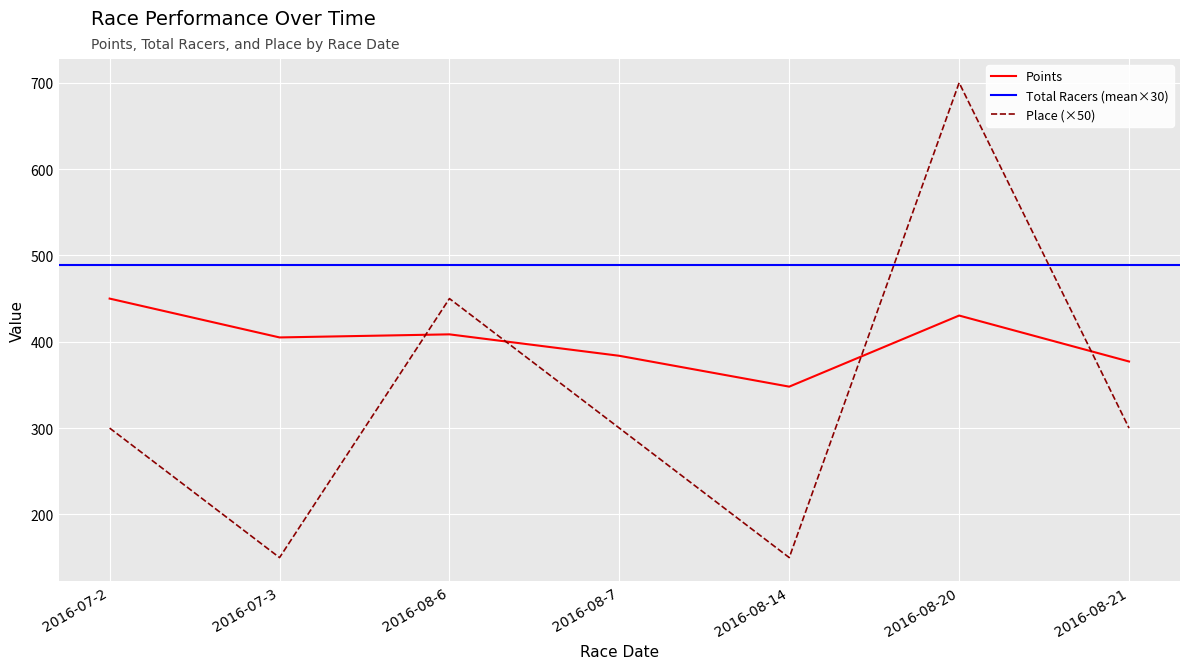

The value of Points at 2016-08-7 is 383.7. True or false?

True